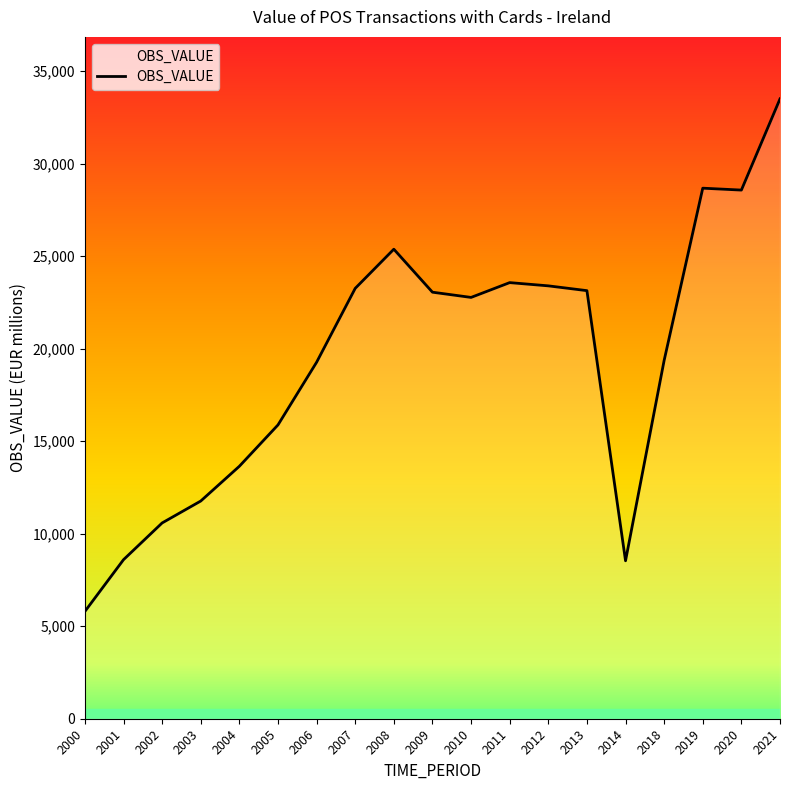

The value at 2021 is 33503.2. True or false?

True